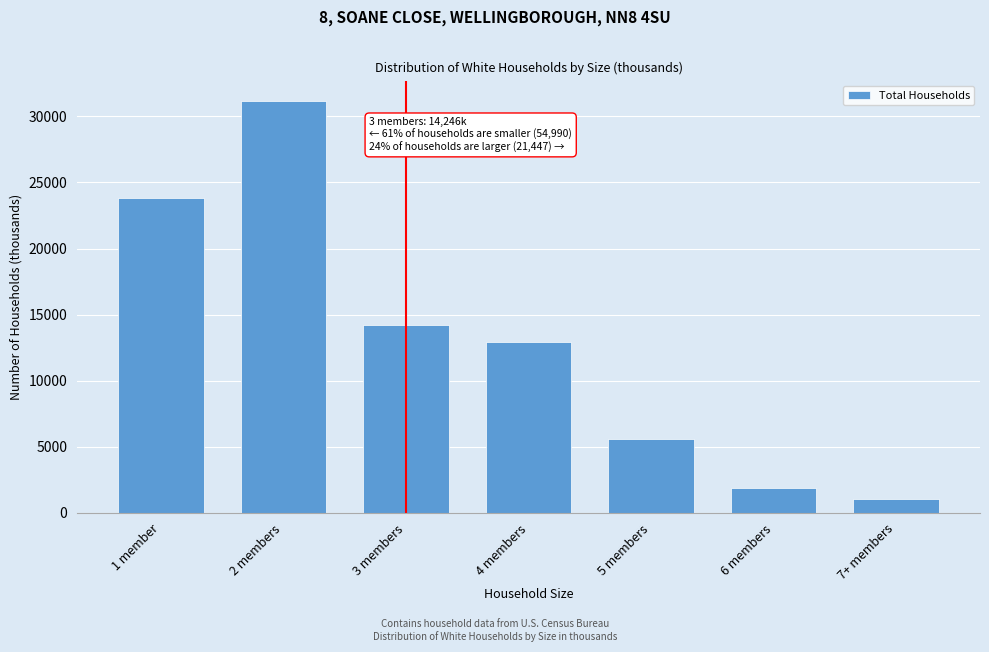

Reading left to right, transcribe all the data shown in this chart.

1 member=23839	2 members=31151	3 members=14246	4 members=12914	5 members=5603	6 members=1892	7+ members=1038